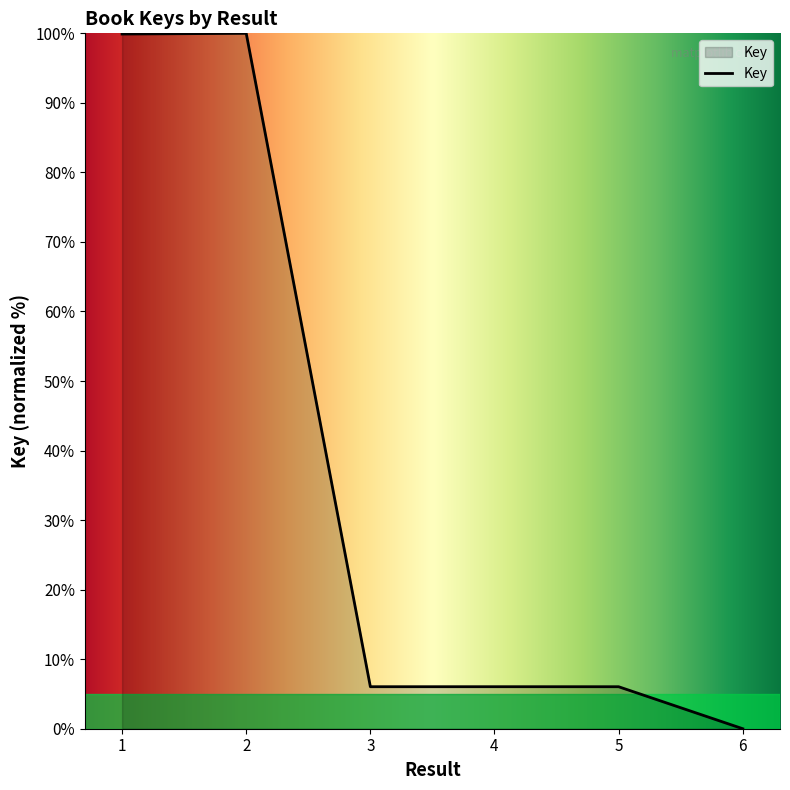

Approximately how many times larger is the value at 3 compared to 4?

1.0